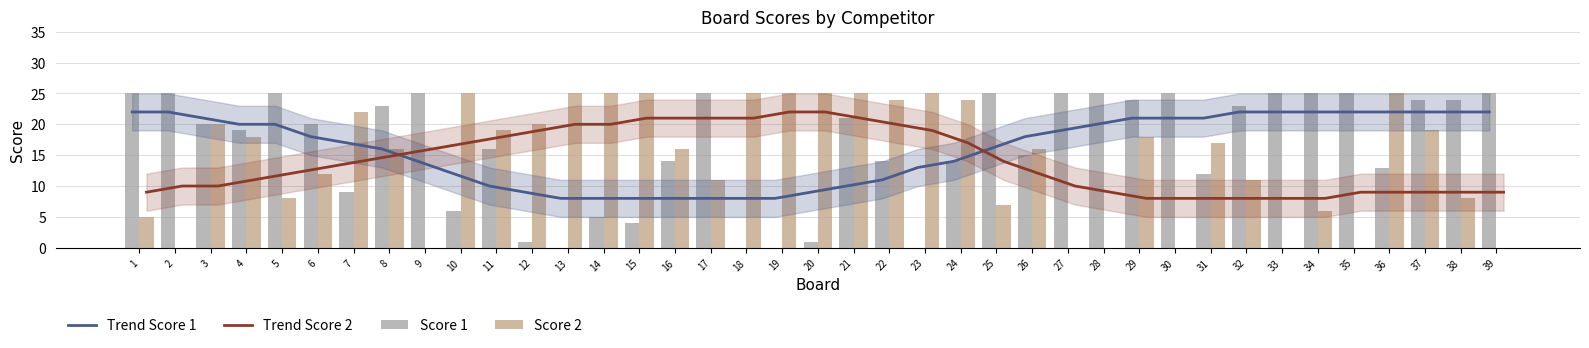

What is the value of the Trend Score 1 bar at the 21st from the left?

10